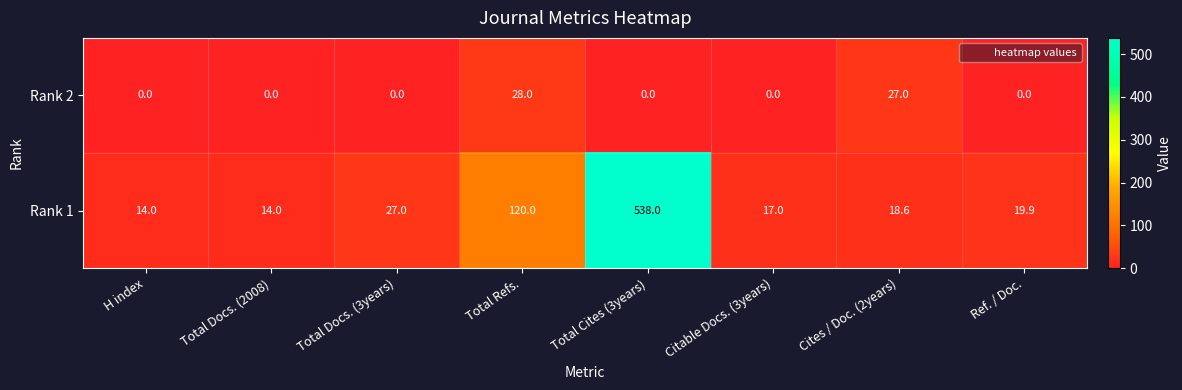

What value does the Rank 1 series have at Total Refs.?

120.0